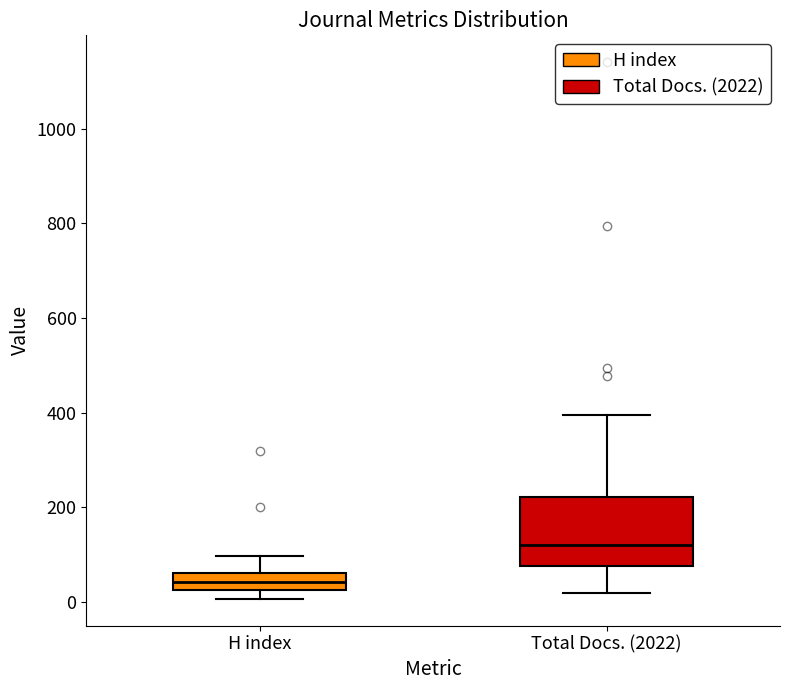

Reading left to right, transcribe this box plot: for each box, give where its median line is, the range the box spans, and where its two whiskers end, as read against the y-axis. The values are not printed on the chart, so give them approximately, as read against the axis.

H index: median 40, box 20 to 60, whiskers 0 to 100
Total Docs. (2022): median 120, box 80 to 220, whiskers 20 to 400